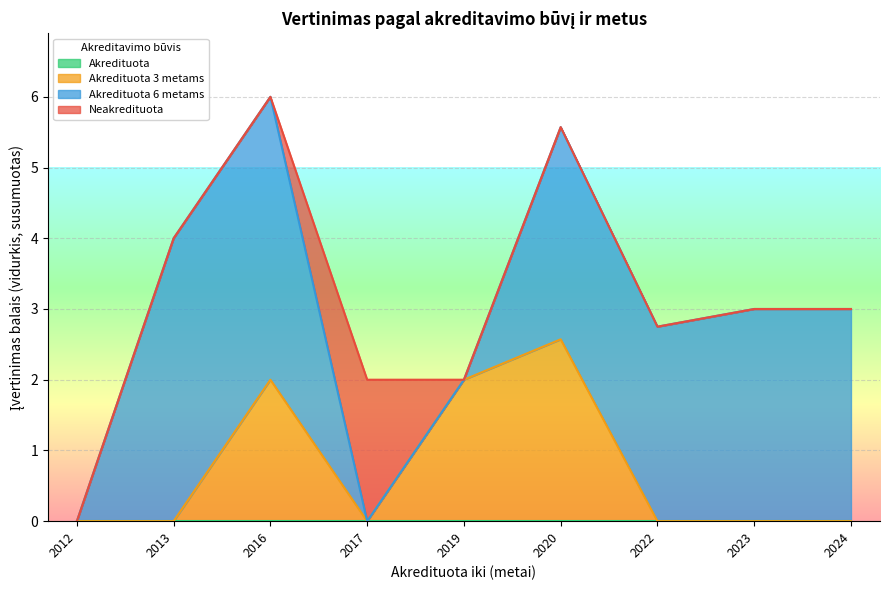

What is the difference between the highest and lowest values at 2020?

3